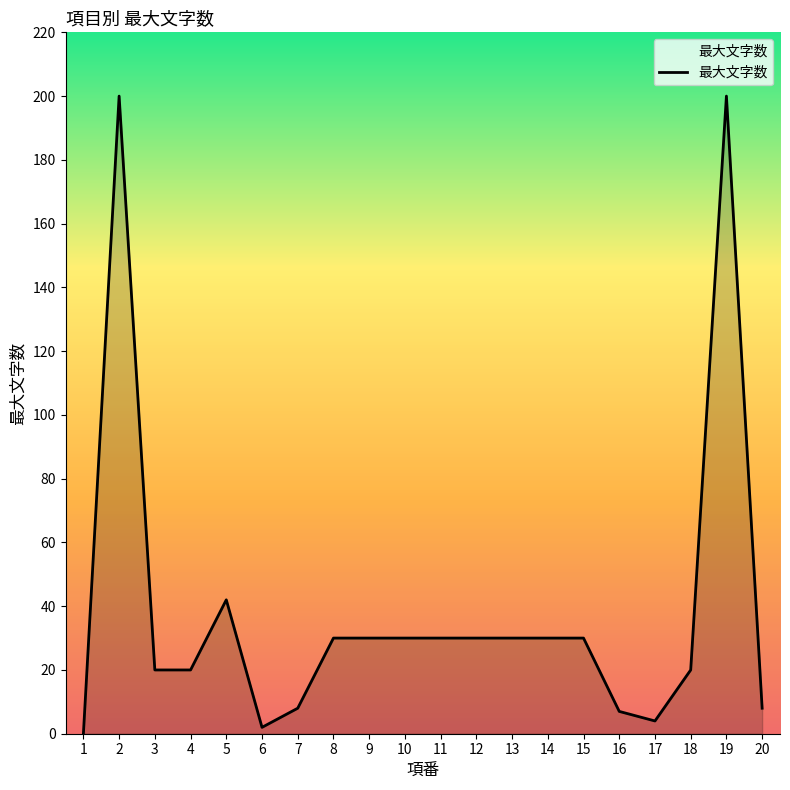

What is the sum of all values?

771